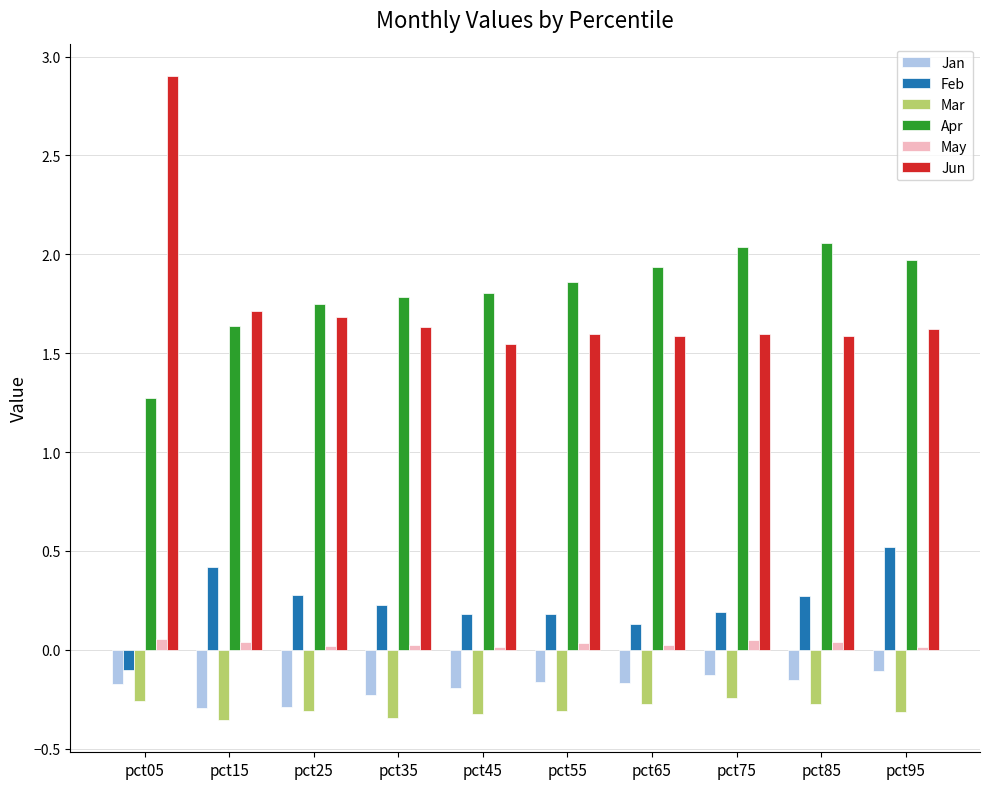

What is the greatest value displayed?

2.9